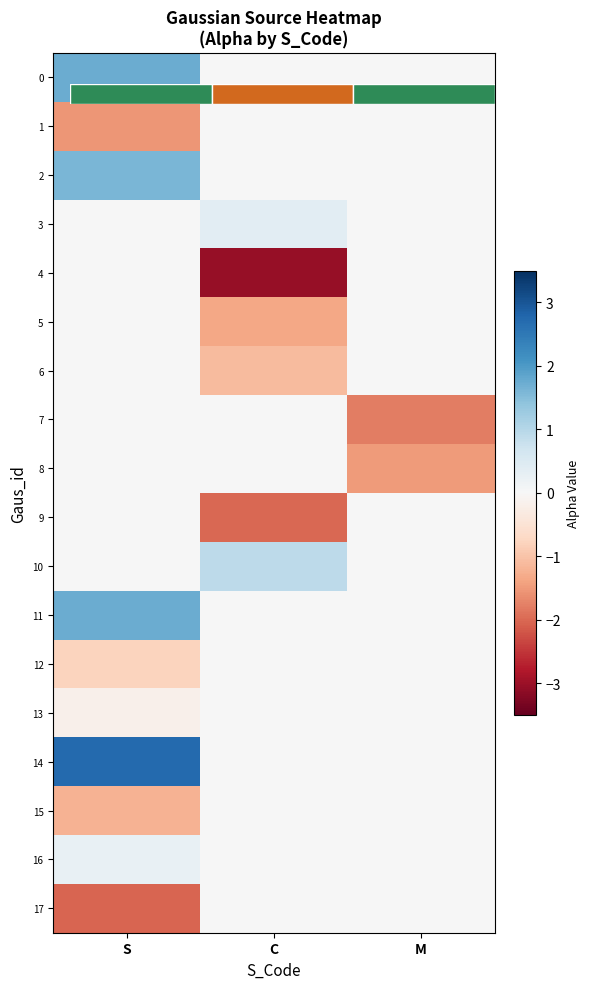

At which label does 0 reach its peak?

S